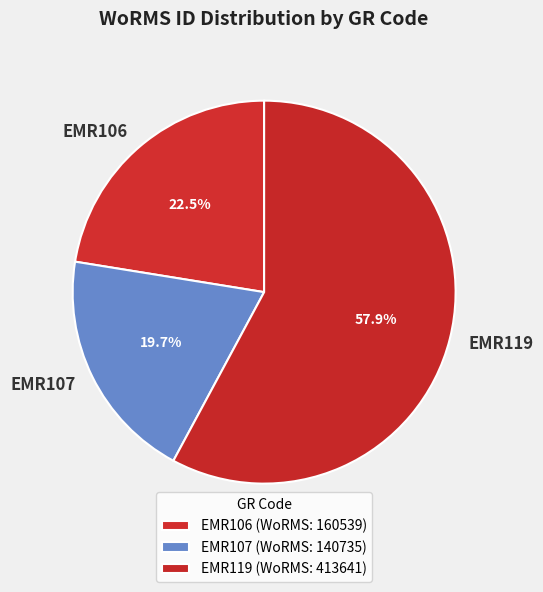

To the nearest percent, what percentage of the pie is EMR119?

58%